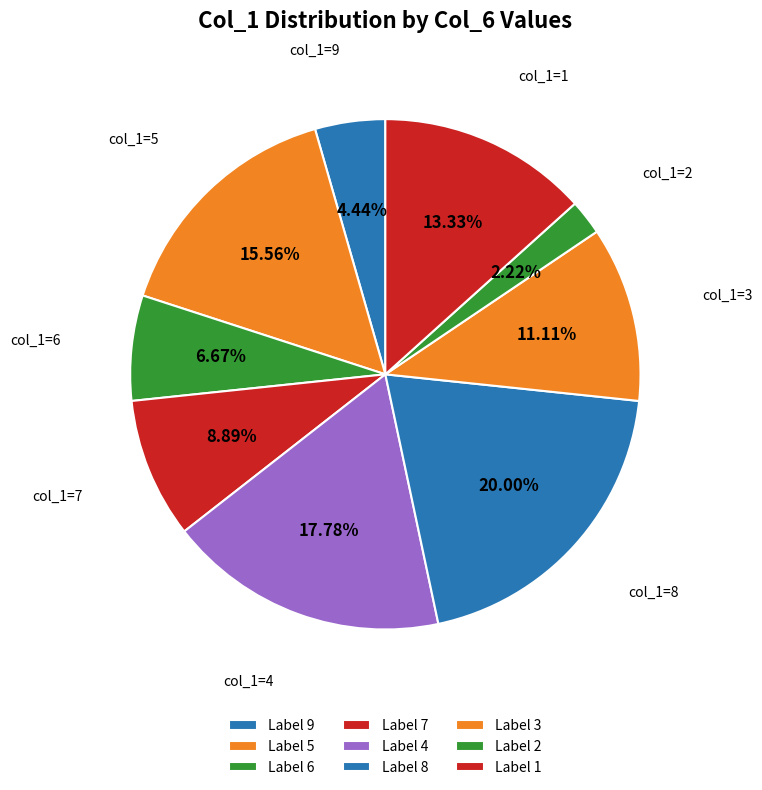

To the nearest percent, what is the difference between the largest and smallest slice percentages?

18%